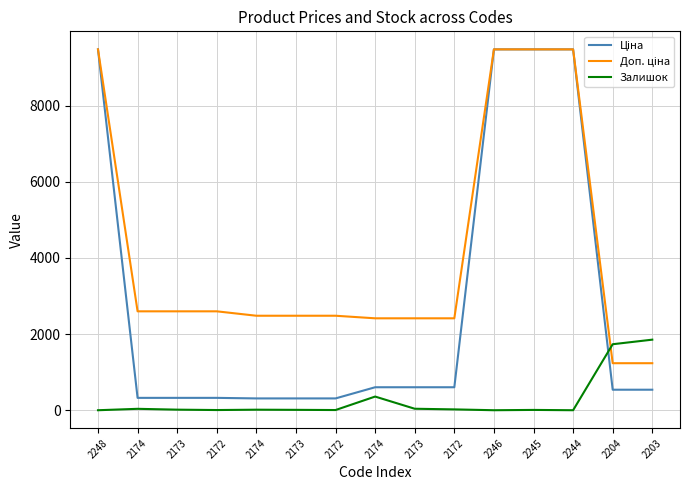

True or false: Ціна has a value of 4987.1 at 2245.

False